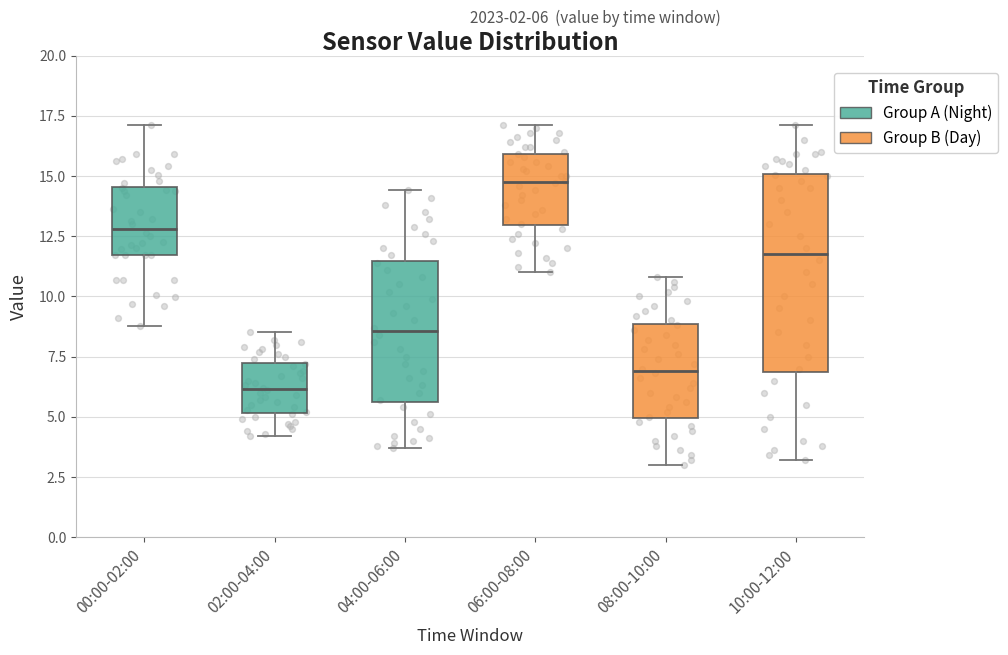

Reading left to right, read every box against the y-axis: the position of its median line, the range the box covers, and the ends of its whiskers. The values are not printed on the chart, so give them approximately, as read against the axis.

00:00-02:00: median 13.0, box 11.5 to 14.5, whiskers 9.0 to 17.0
02:00-04:00: median 6.0, box 5.0 to 7.5, whiskers 4.0 to 8.5
04:00-06:00: median 8.5, box 5.5 to 11.5, whiskers 3.5 to 14.5
06:00-08:00: median 15.0, box 13.0 to 16.0, whiskers 11.0 to 17.0
08:00-10:00: median 7.0, box 5.0 to 9.0, whiskers 3.0 to 11.0
10:00-12:00: median 12.0, box 7.0 to 15.0, whiskers 3.0 to 17.0